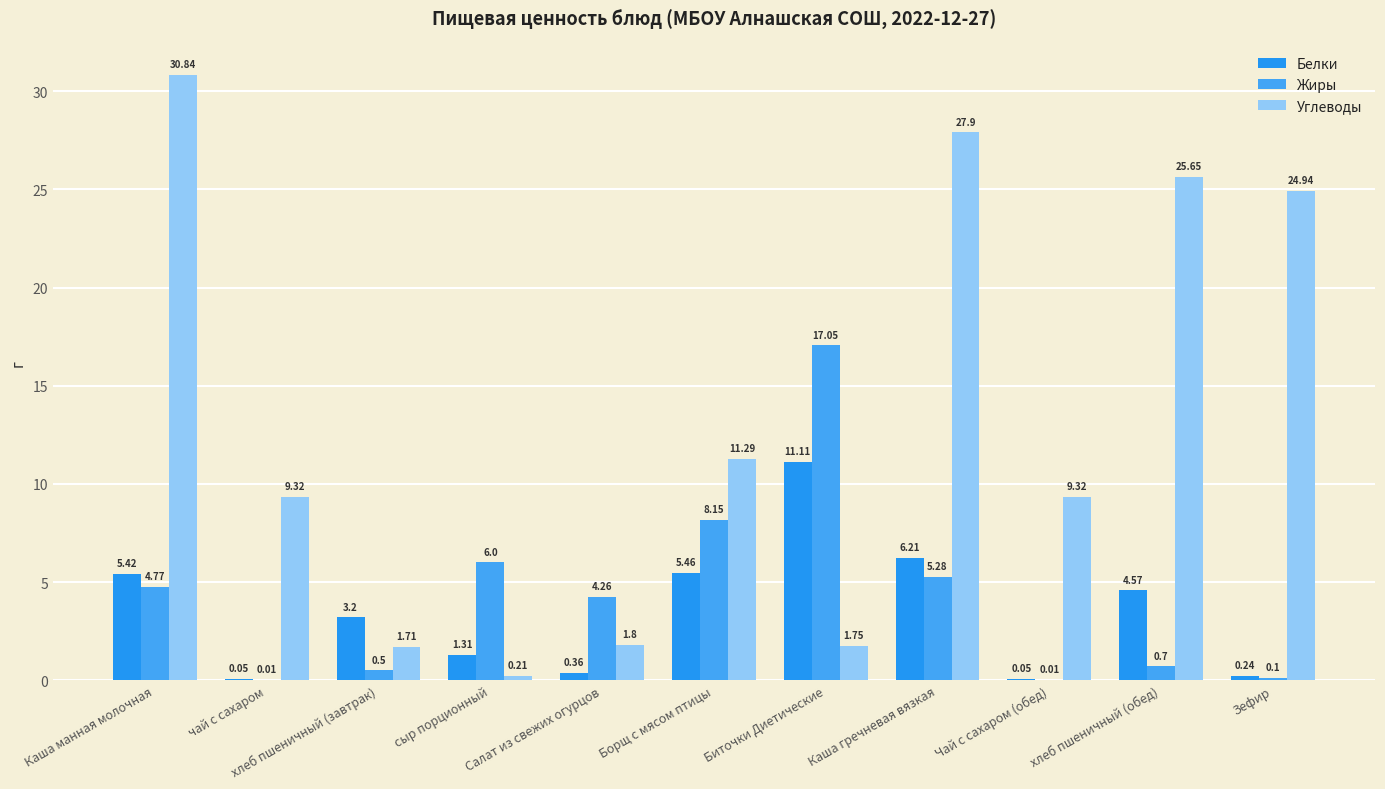

What is the total value across all series at Каша гречневая вязкая?

39.4